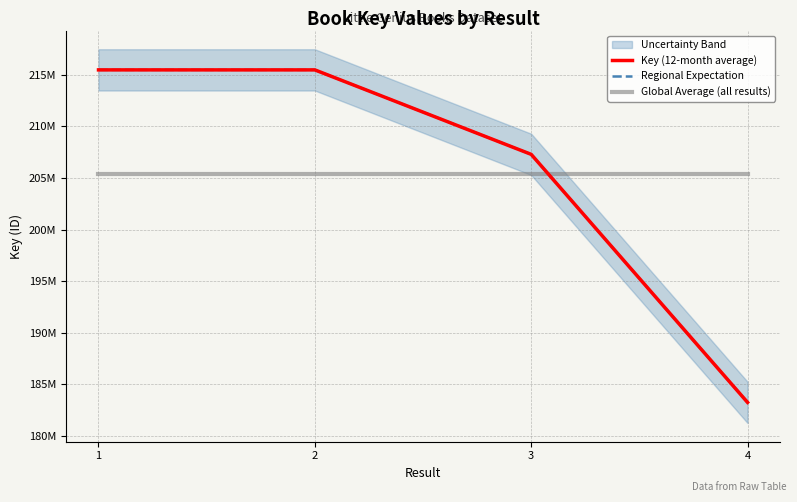

True or false: Regional Expectation has a value of 367484736.3 at 1.

False